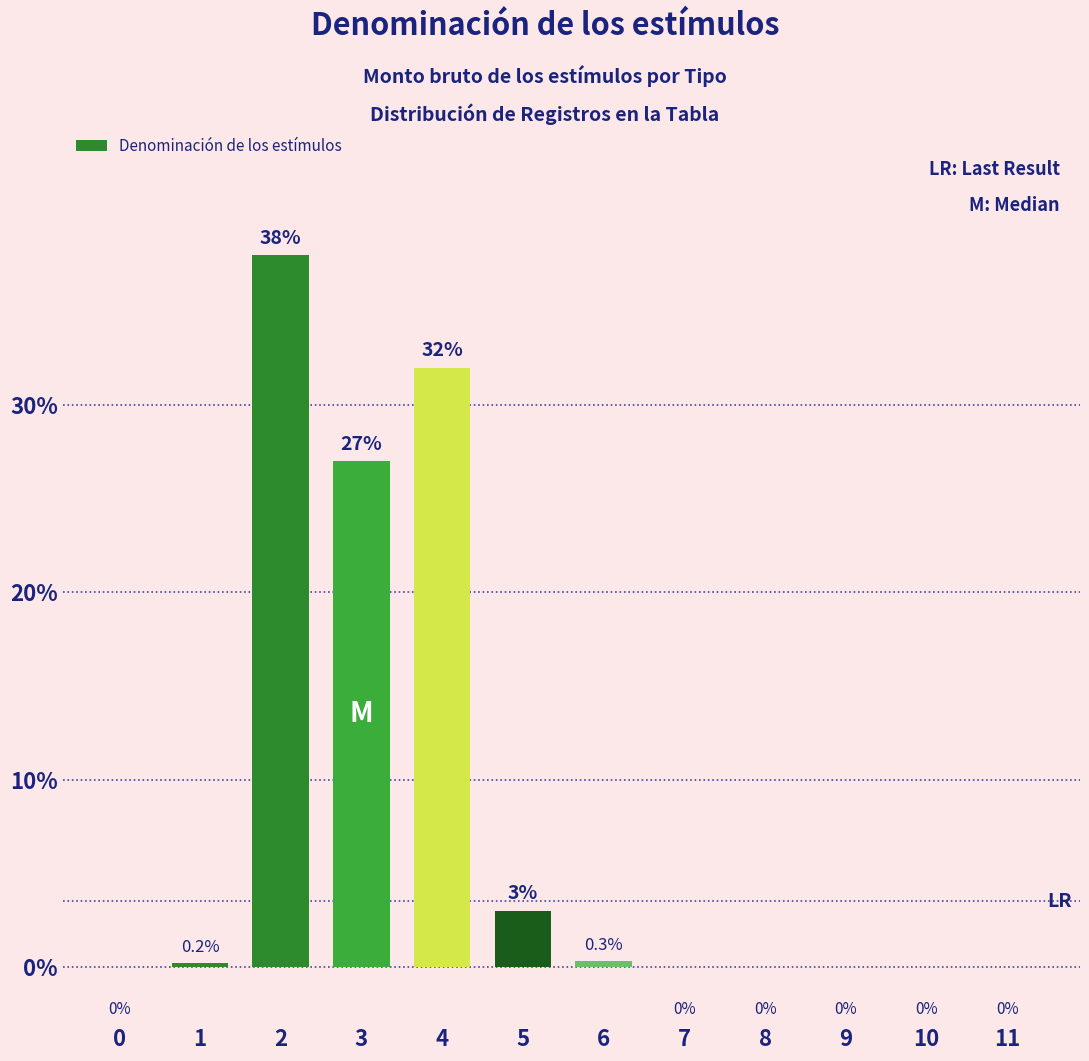

Is it true that the value at 3 is 27.0?

True